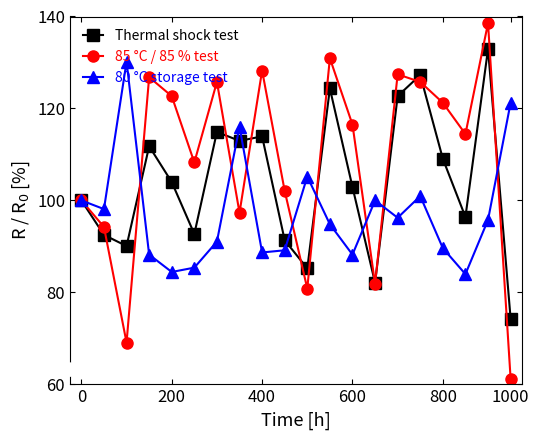

Which series has the largest range (max minus min)?

85 °C / 85 % test